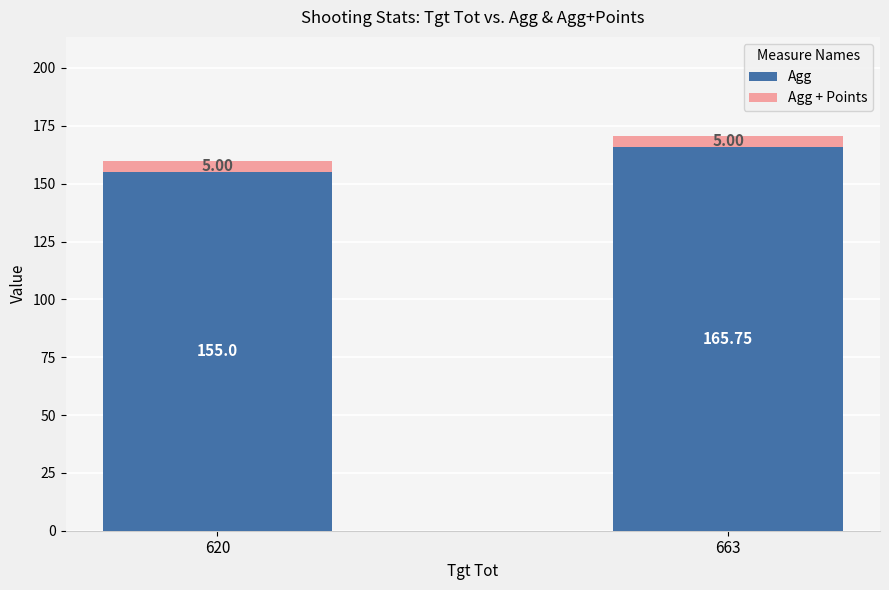

At which category is the sum across all series the highest?

663